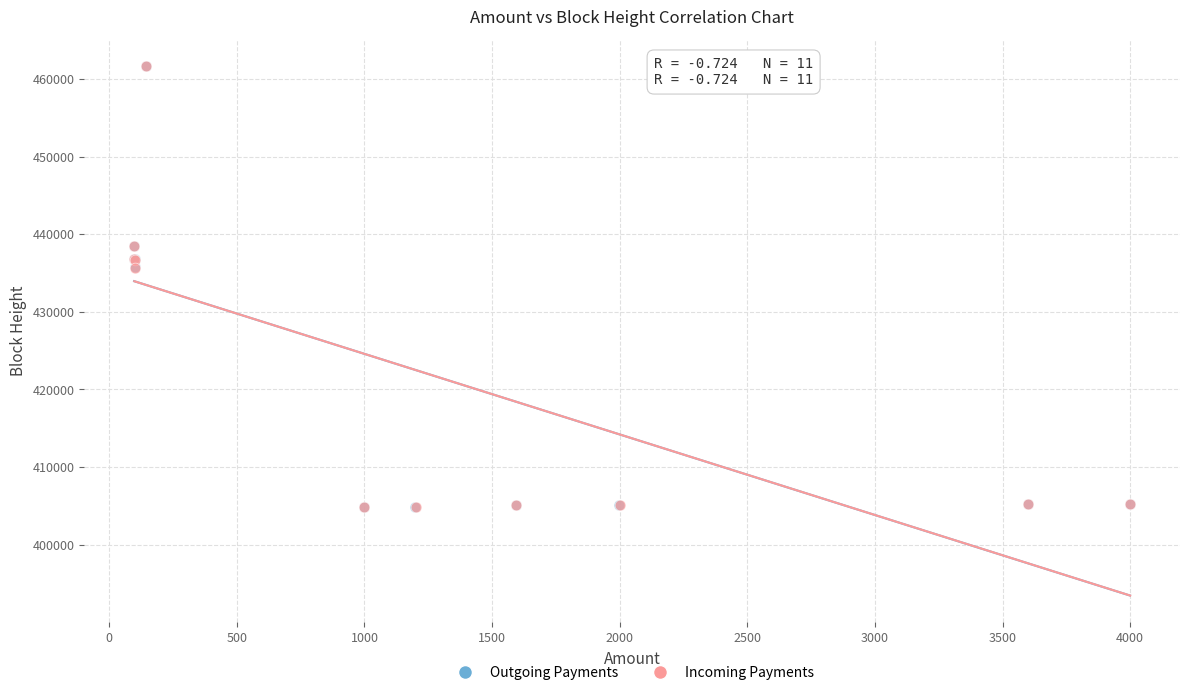

Which series has the largest Y range (max minus min)?

Outgoing Payments